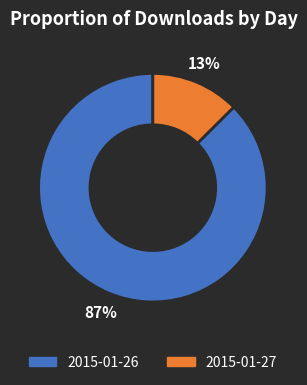

Which category has the smallest portion of the pie?

2015-01-27